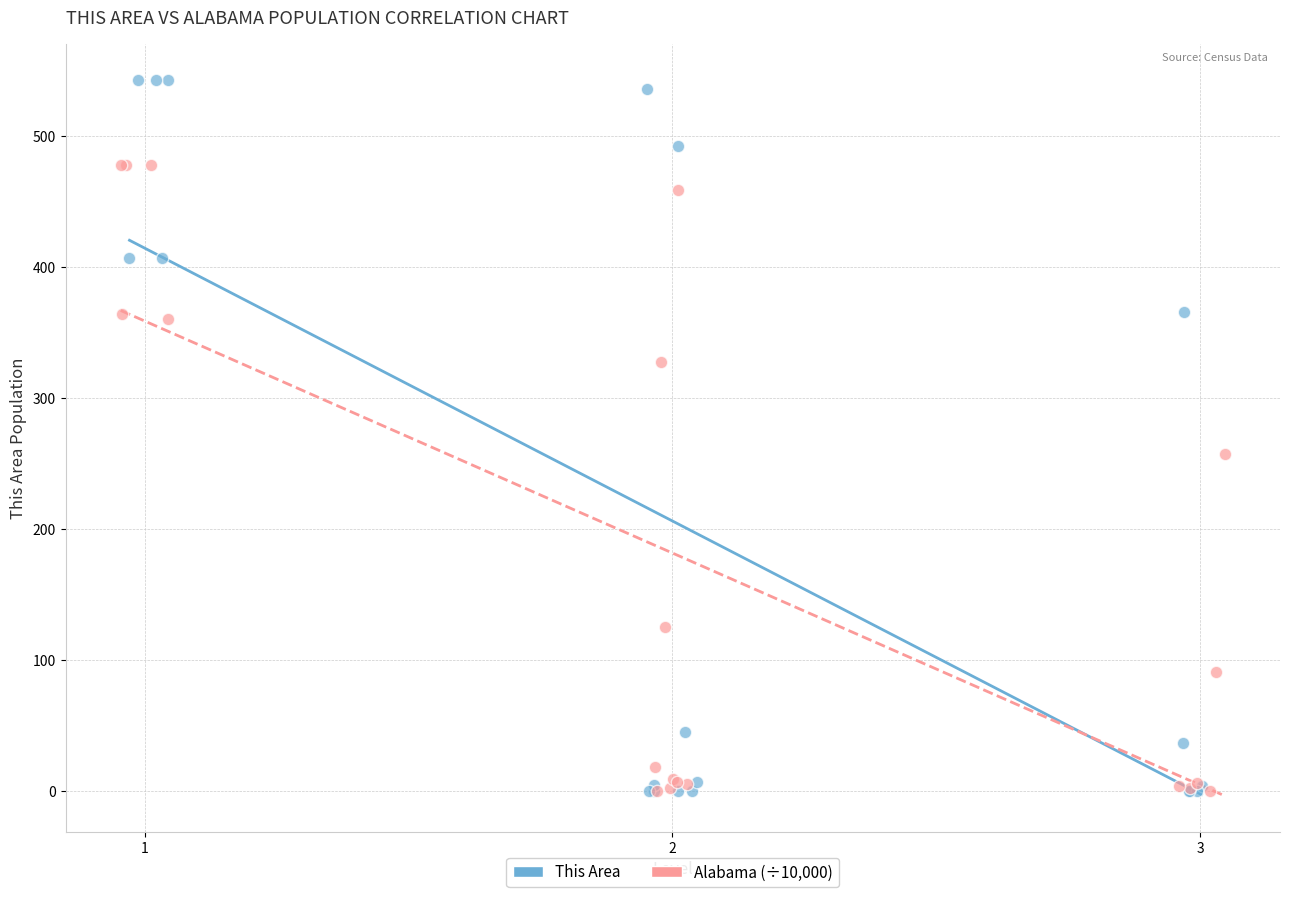

Which series has the largest Y range (max minus min)?

This Area